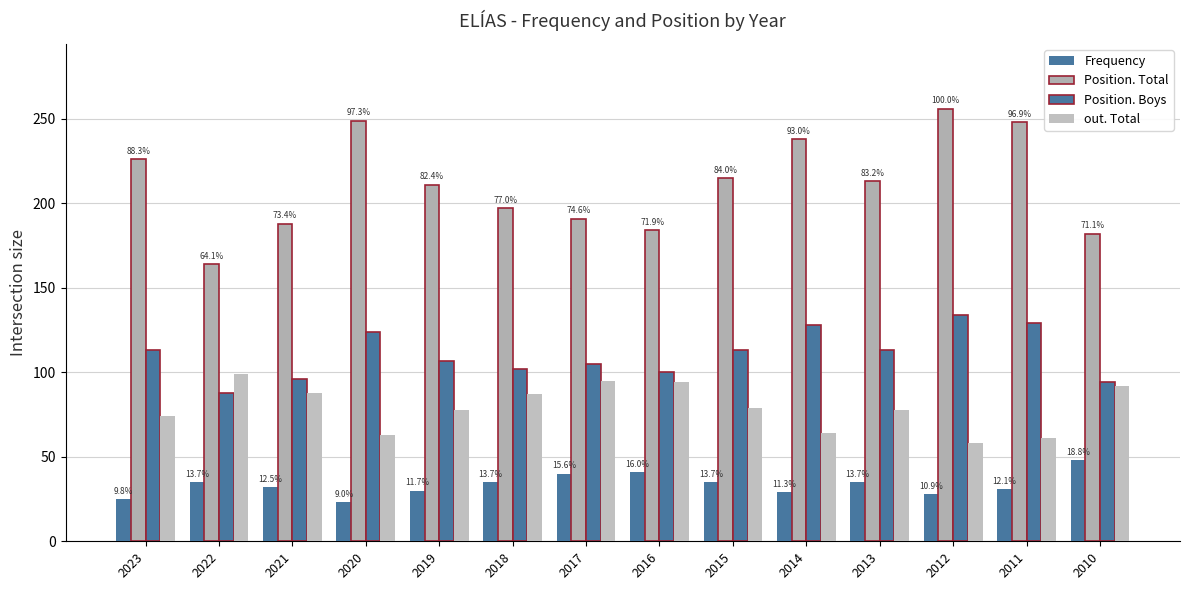

Are the bars grouped side by side (vs. stacked)?

Yes